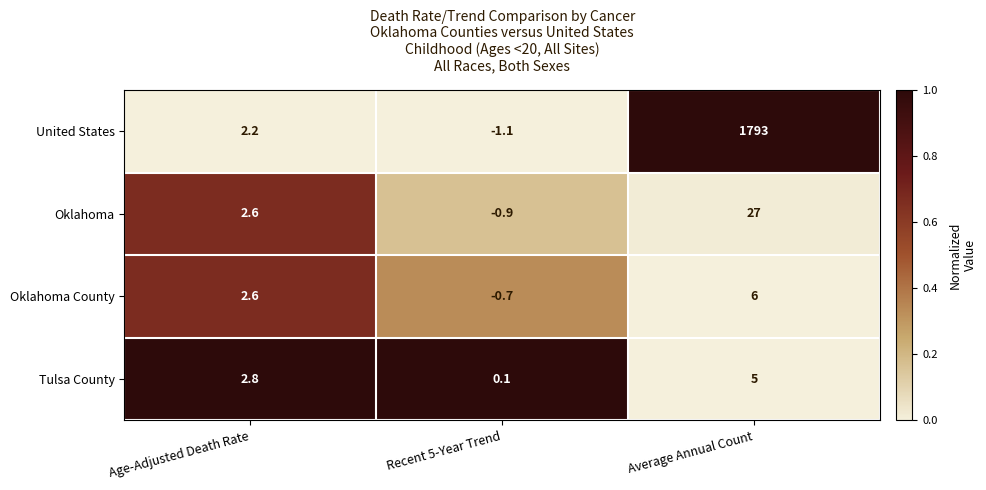

Where does the United States series first go above 2?

Age-Adjusted Death Rate